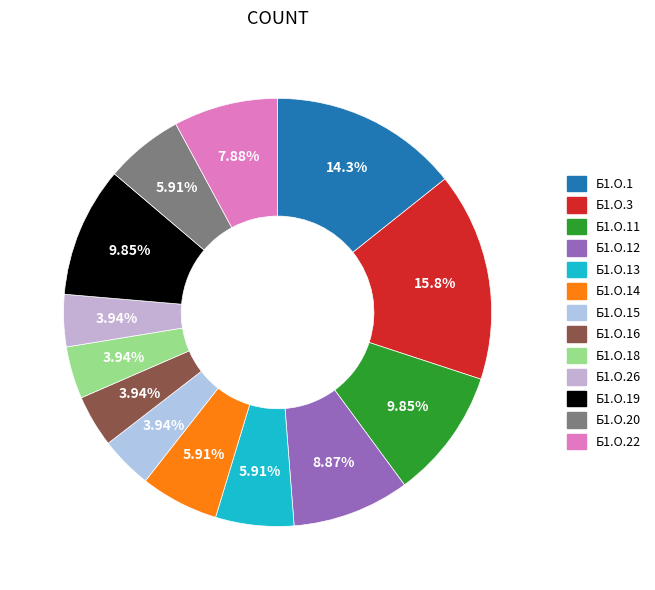

How many slices are in this pie chart?

13